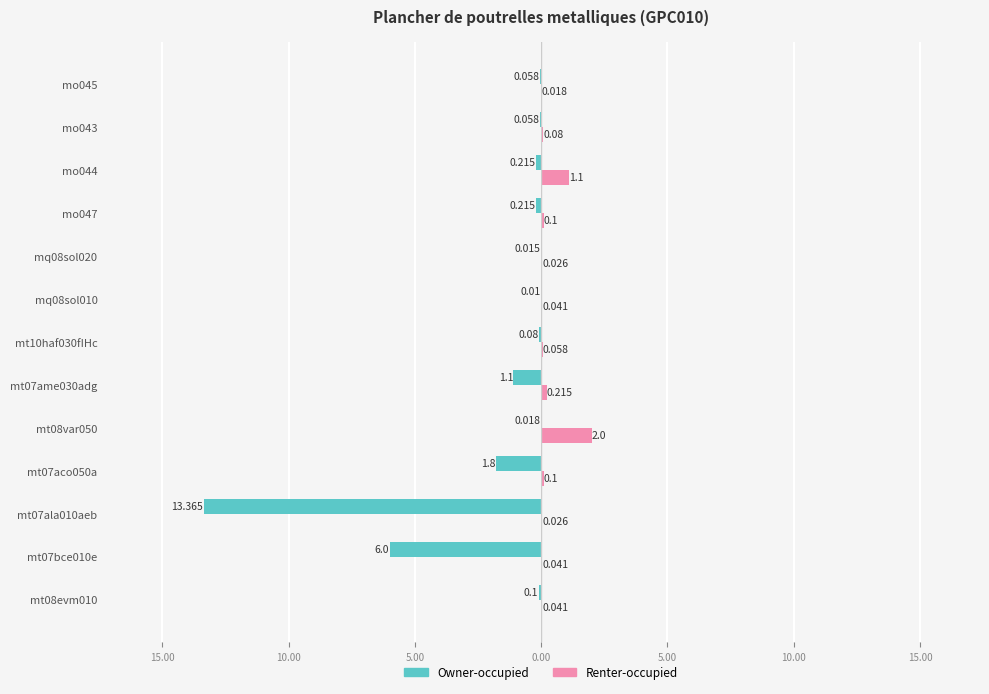

Reading right to left, list all the values displayed in this chart.

Owner-occupied: -0.1	-0.1	-0.2	-0.2	-0.0	-0.0	-0.1	-1.1	-0.0	-1.8	-13.4	-6.0	-0.1
Renter-occupied: 0.0	0.1	1.1	0.1	0.0	0.0	0.1	0.2	2.0	0.1	0.0	0.0	0.0